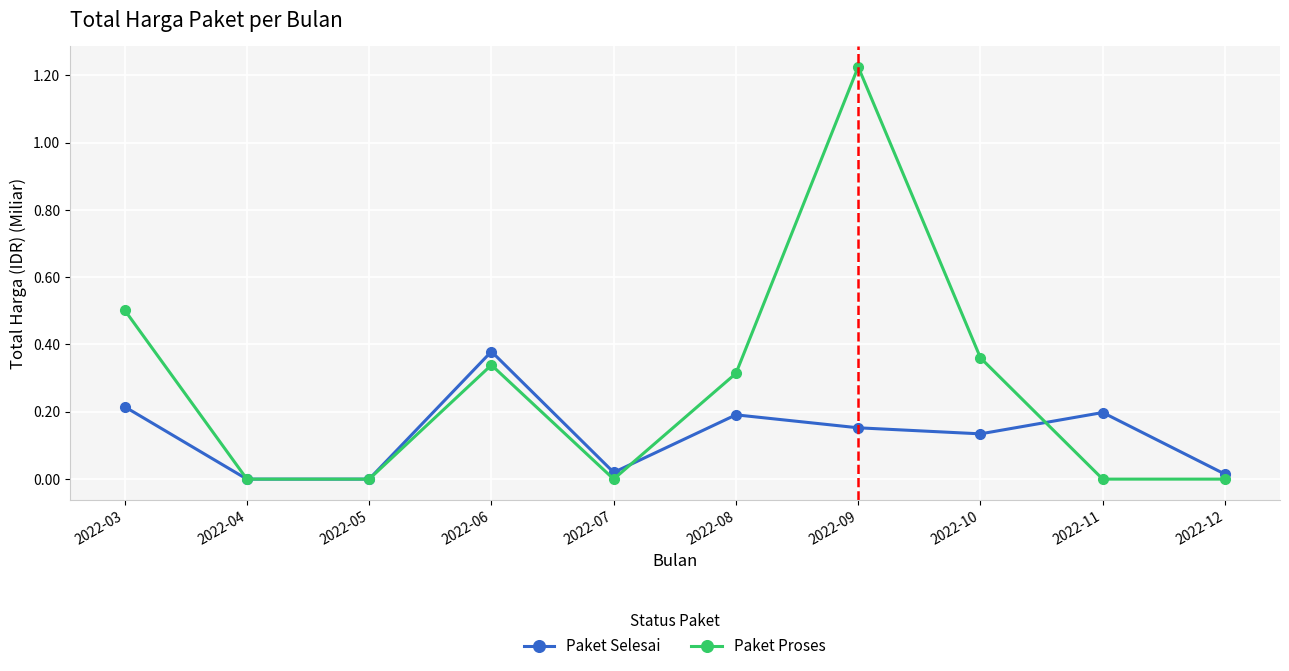

At which category does the chart reach its peak across all series?

2022-09